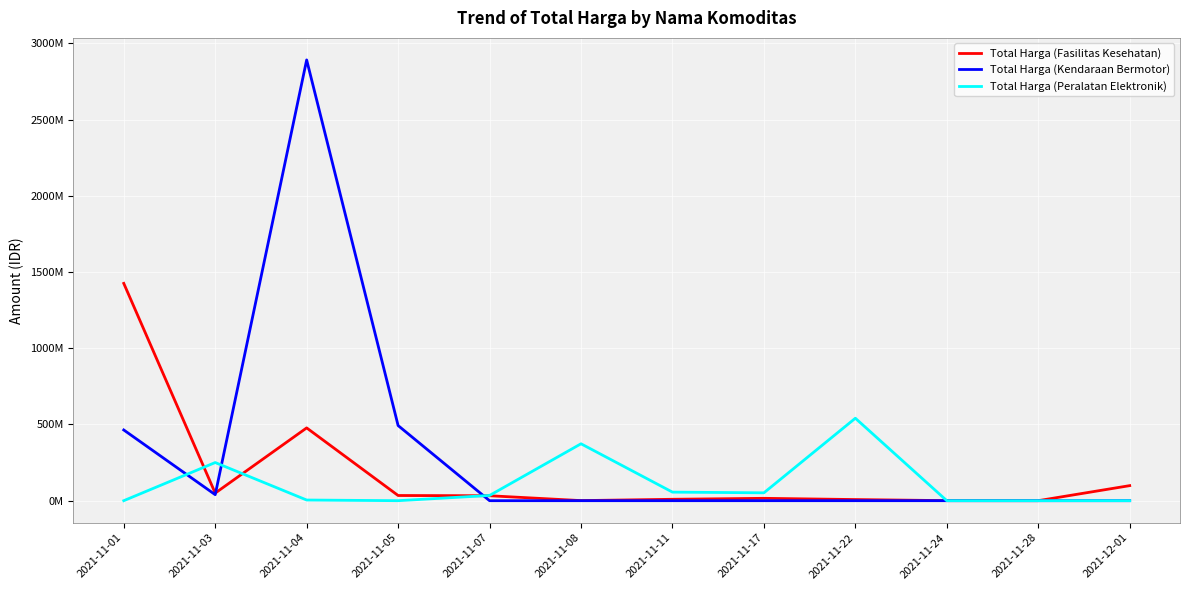

True or false: Total Harga (Peralatan Elektronik) has more than 0 points higher than both neighbors.

True